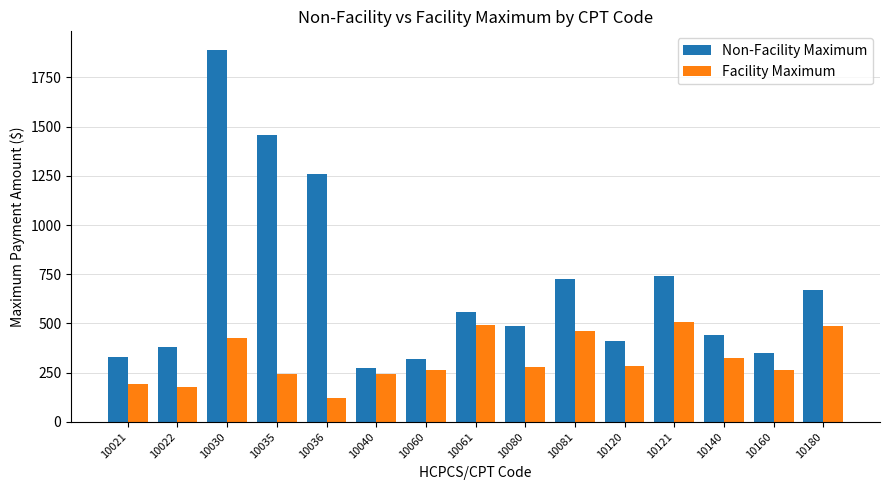

Between 10061 and 10081, which series saw the biggest shift?

Non-Facility Maximum